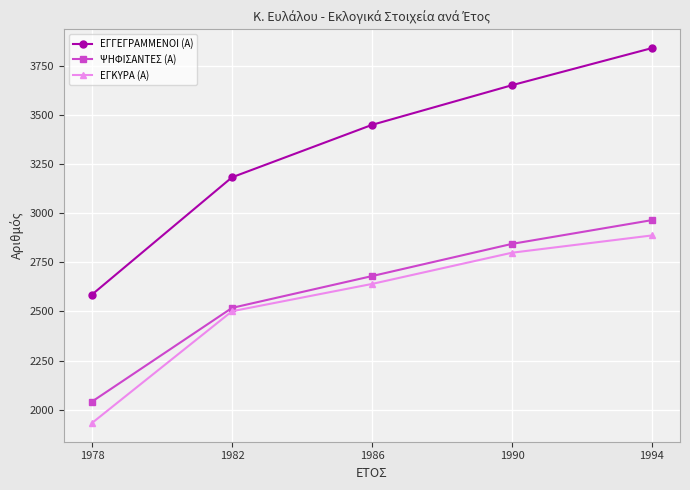

Rank the categories by ΕΓΚΥΡΑ (Α) value from highest to lowest.

1994, 1990, 1986, 1982, 1978